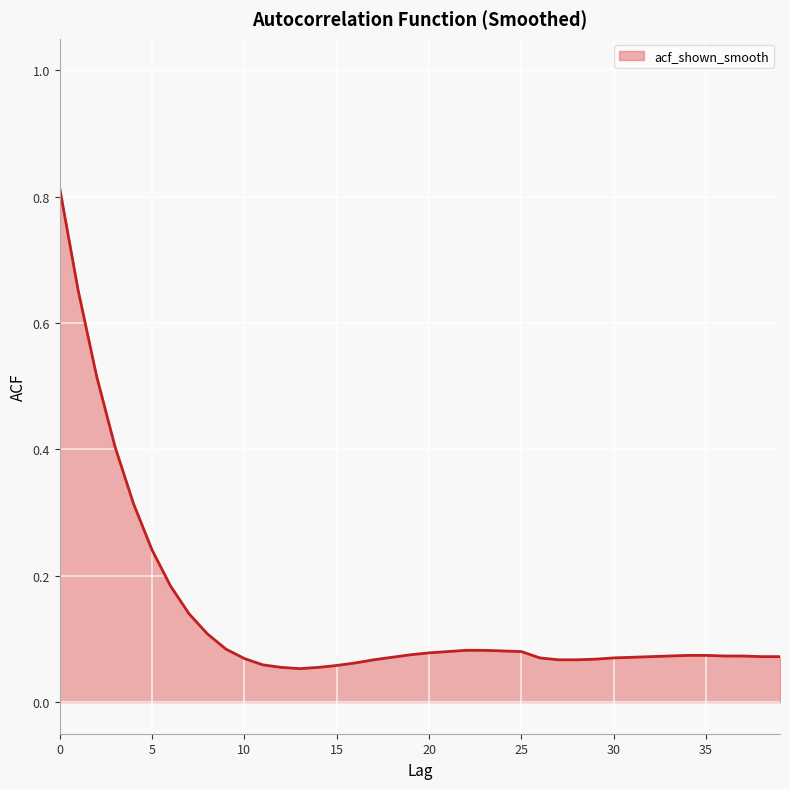

Rank the categories by value from highest to lowest.

0, 1, 2, 3, 4, 5, 6, 7, 8, 9, 22, 23, 24, 21, 25, 20, 19, 34, 35, 33, 36, 37, 32, 38, 39, 18, 31, 26, 30, 10, 29, 17, 27, 28, 16, 11, 15, 12, 14, 13